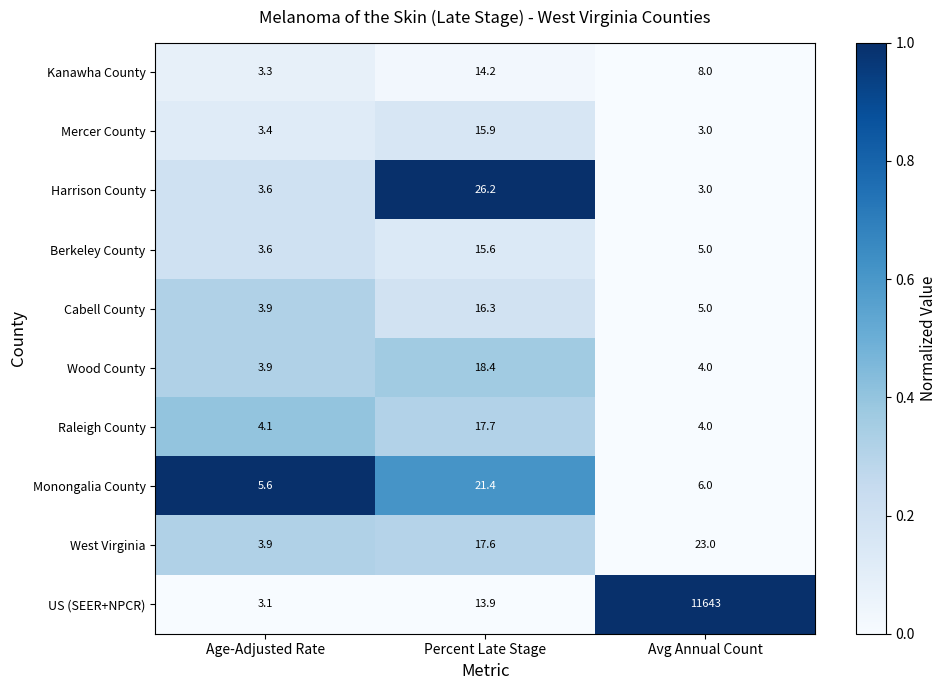

At which category is the sum across all series the highest?

Avg Annual Count